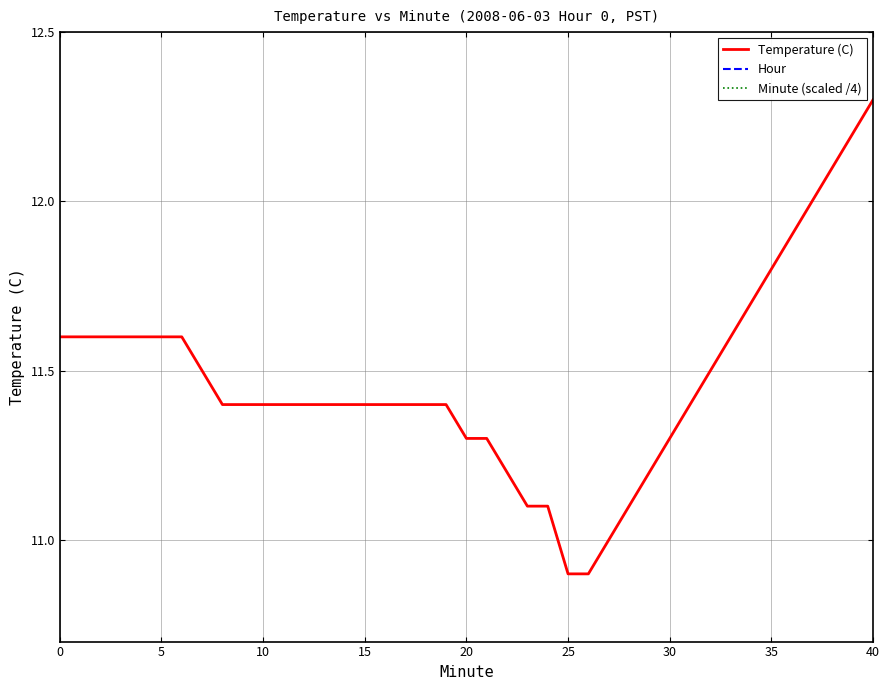

Does the chart have visible grid lines?

Yes